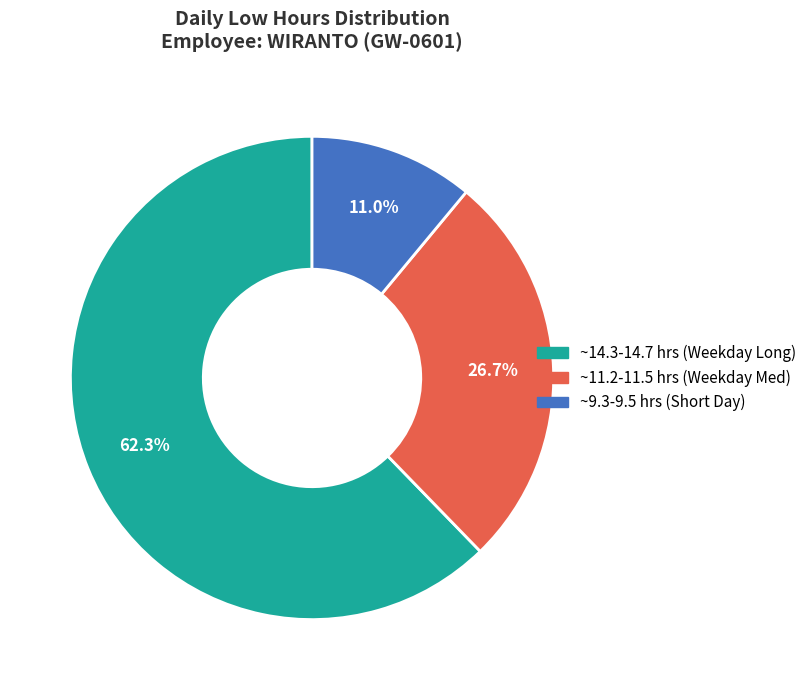

How many segments does this pie chart have?

3